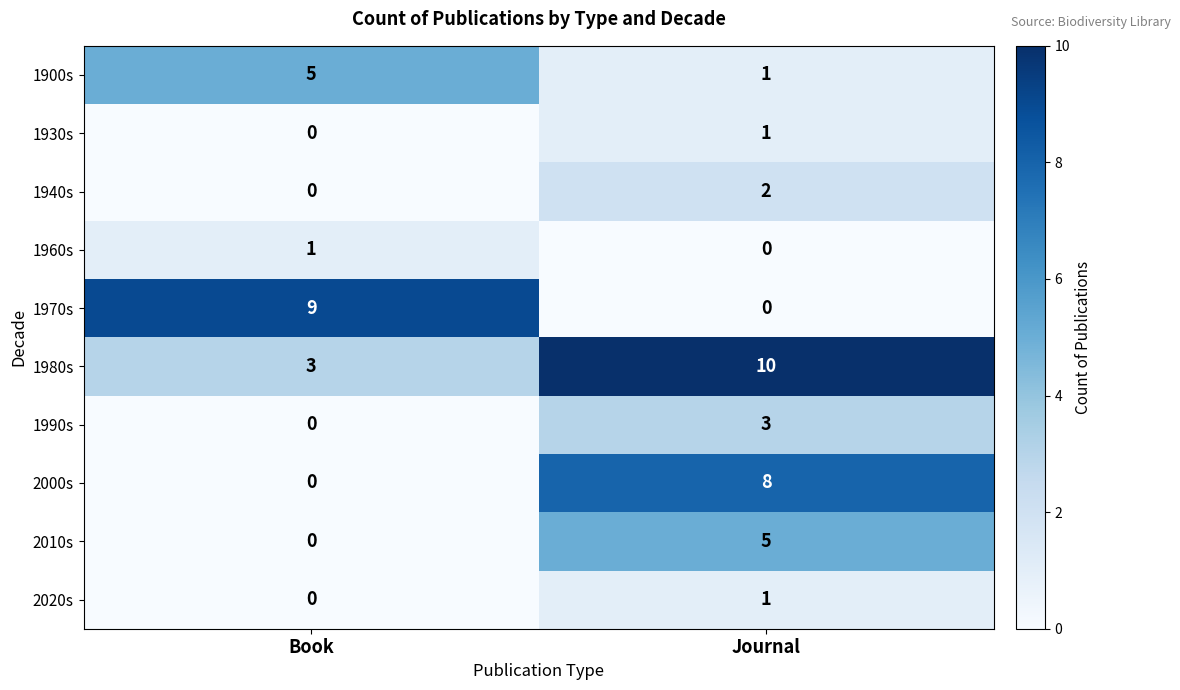

Reading right to left, what are all the values shown in this chart?

1900s: 1	5
1930s: 1	0
1940s: 2	0
1960s: 0	1
1970s: 0	9
1980s: 10	3
1990s: 3	0
2000s: 8	0
2010s: 5	0
2020s: 1	0